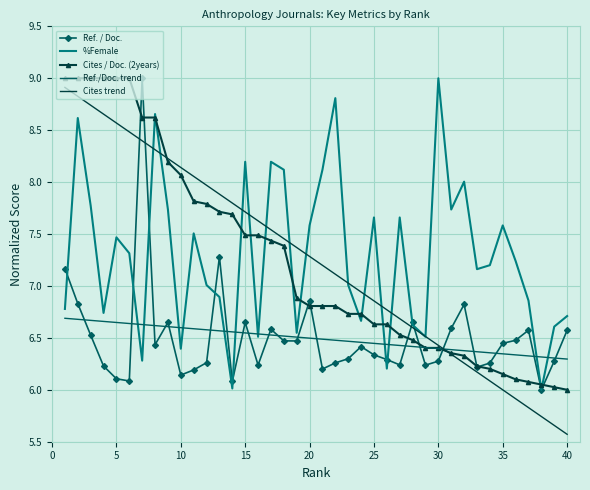

Which series ends up on top after the final intersection of Cites trend and %Female?

%Female